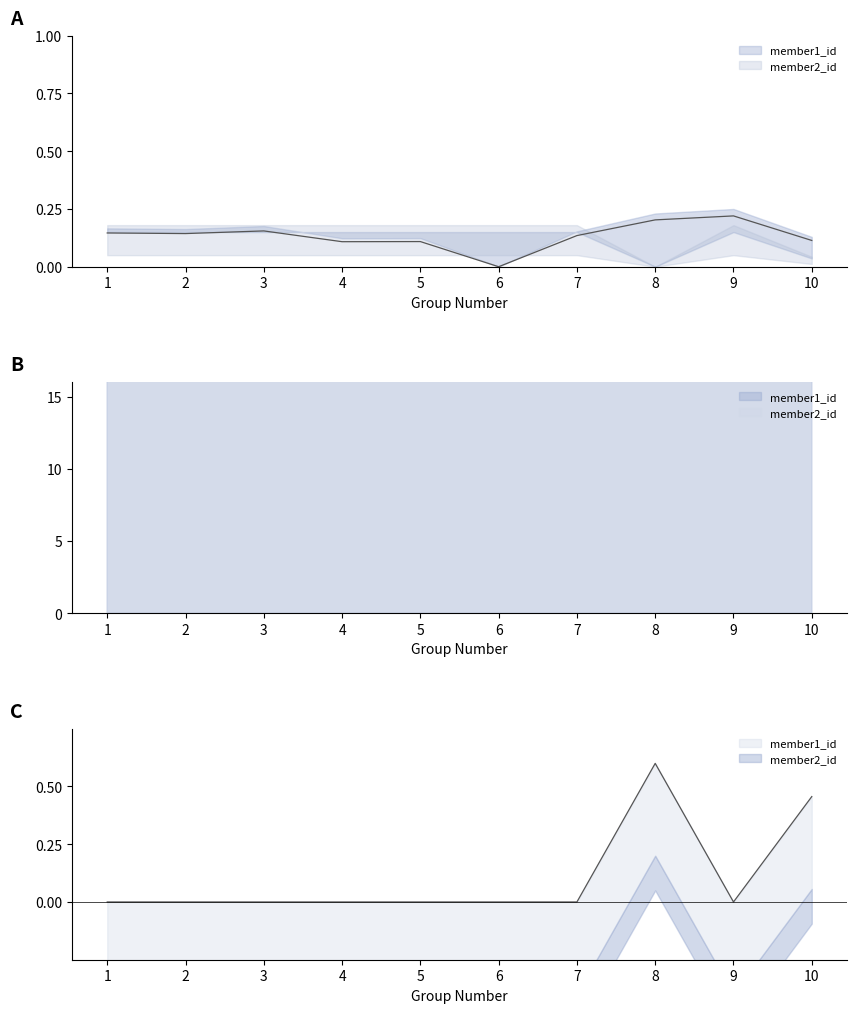

The member2_id series shows 77.0 at 9. True or false?

True